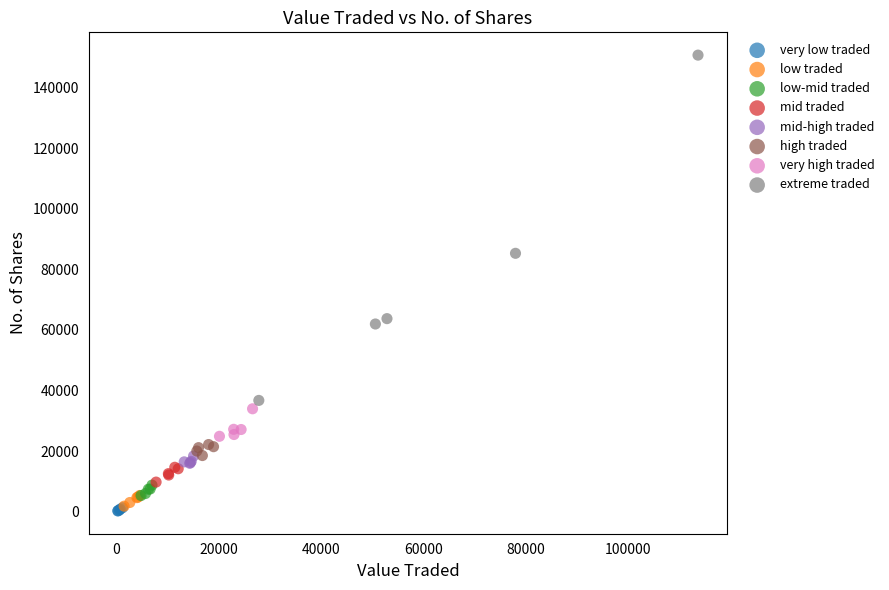

What are all the series names shown in the legend?

very low traded, low traded, low-mid traded, mid traded, mid-high traded, high traded, very high traded, extreme traded